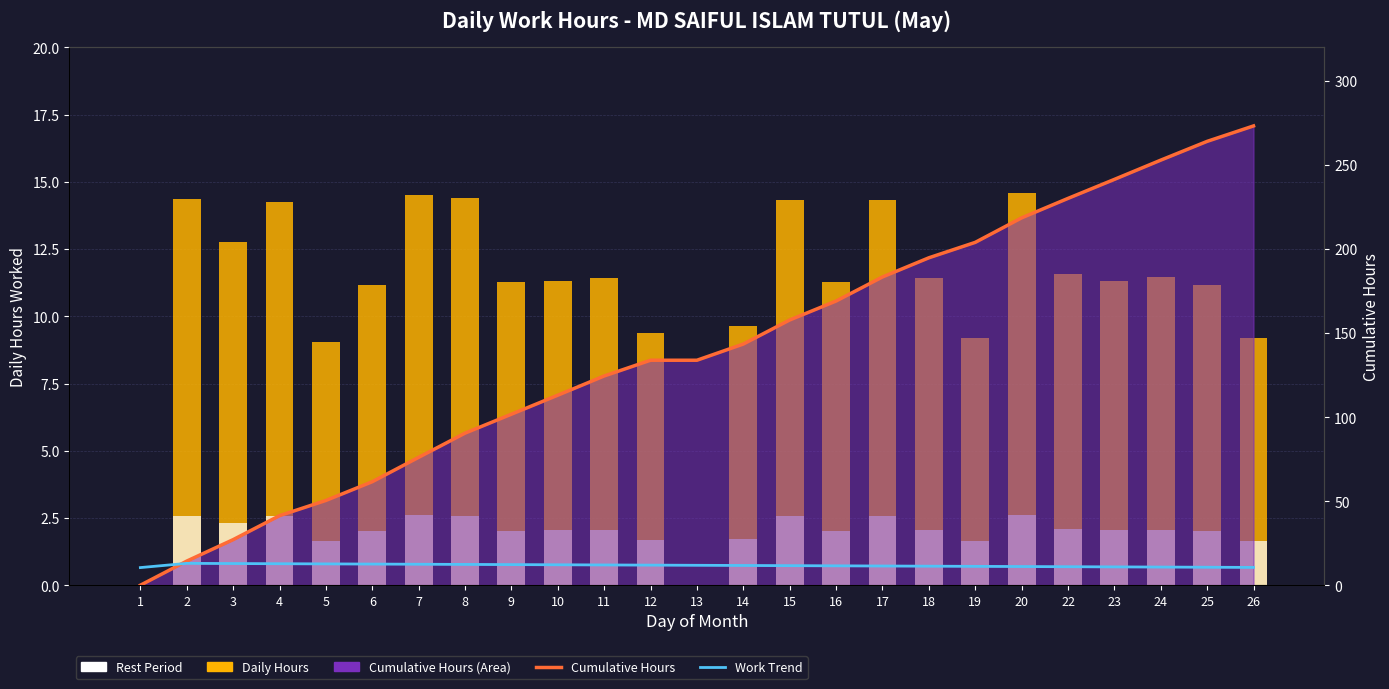

The value of Work Trend at 5 is 20.3. True or false?

False